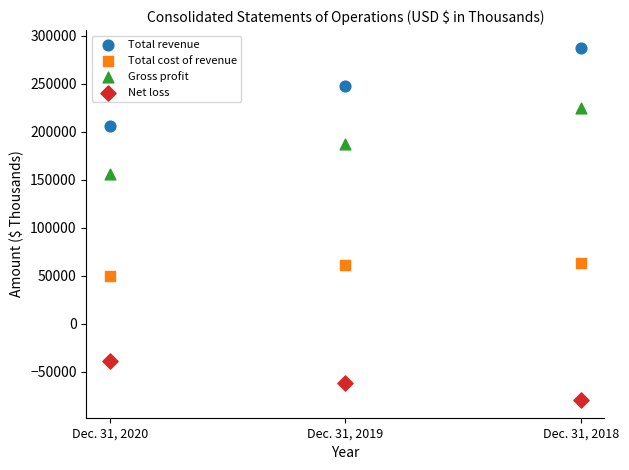

Which series contains the highest Y value?

Total revenue